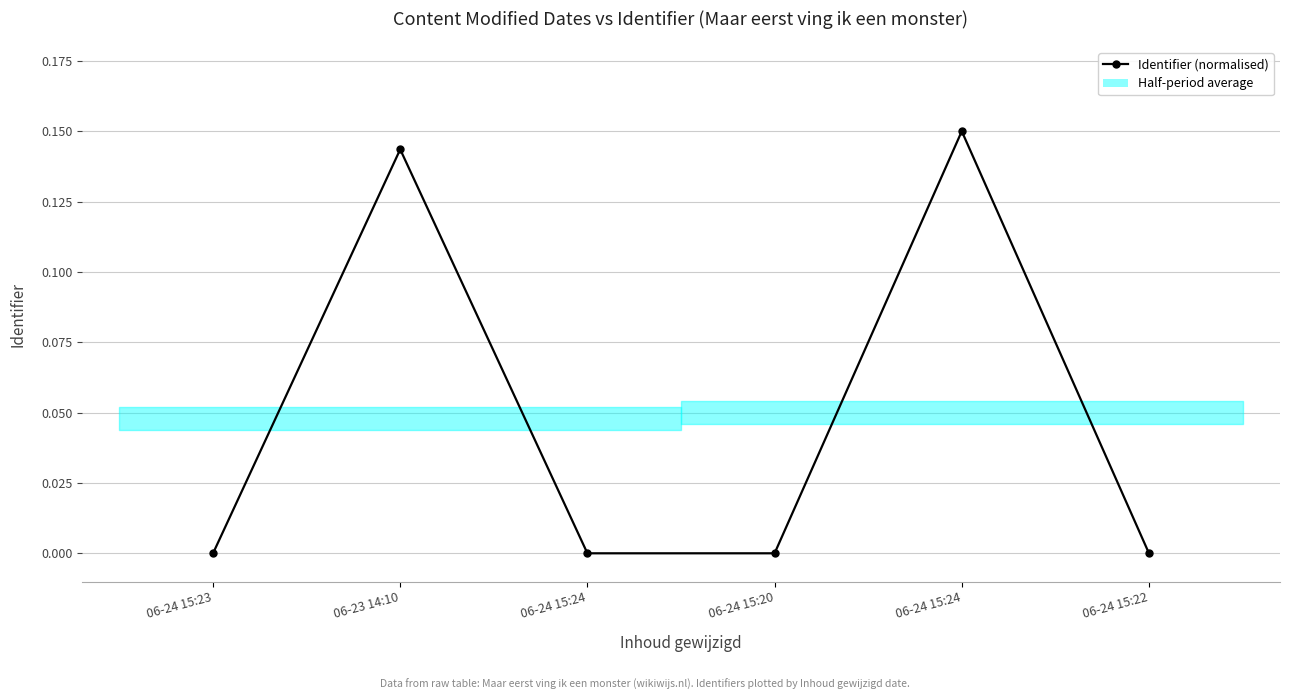

Does the chart display data point markers on the line(s)?

Yes